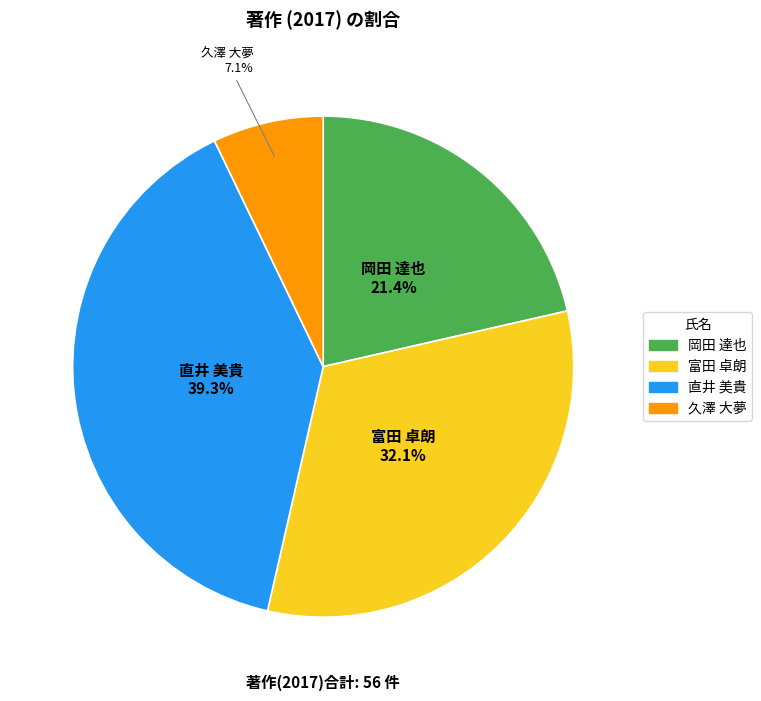

How many segments does this pie chart have?

4